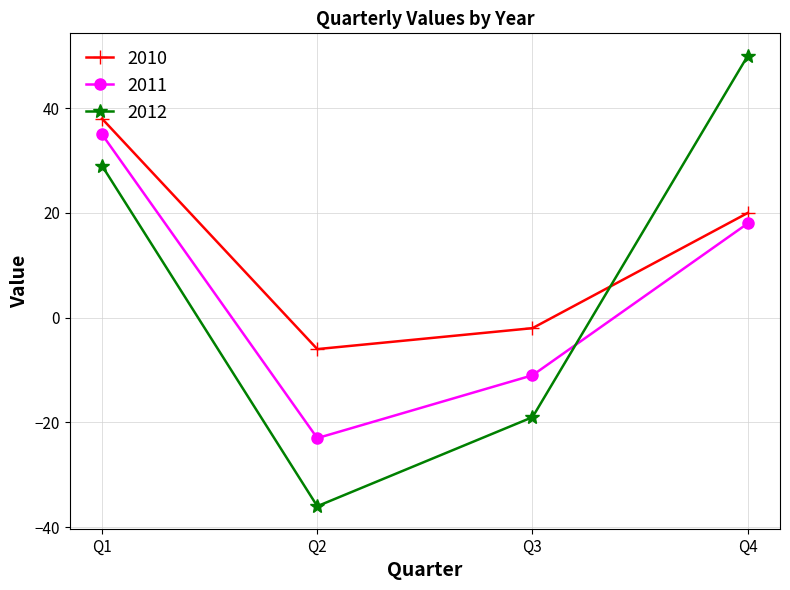

Which series has the largest range (max minus min)?

2012